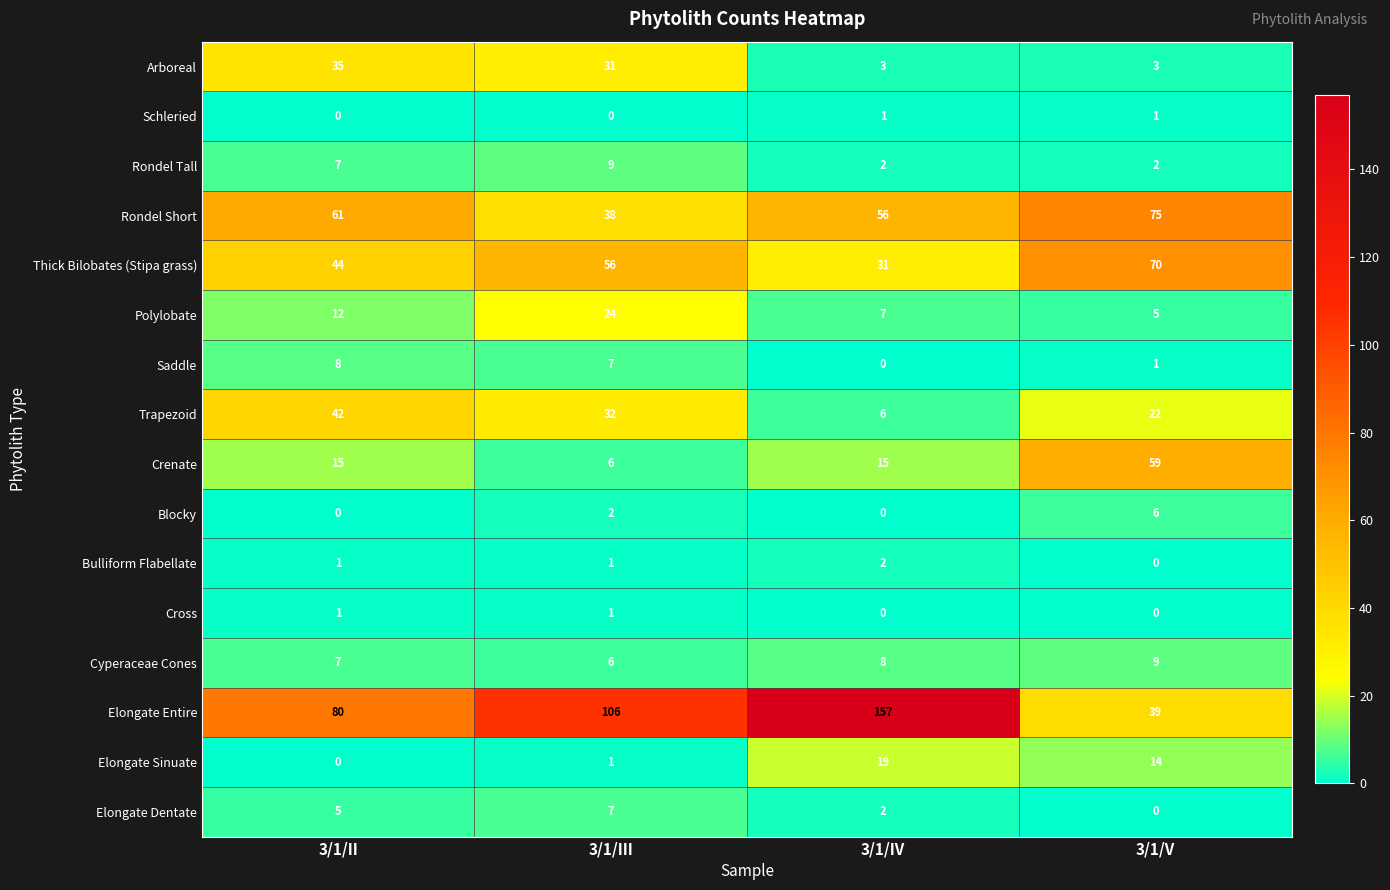

What is the total value across all series at 3/1/II?

318